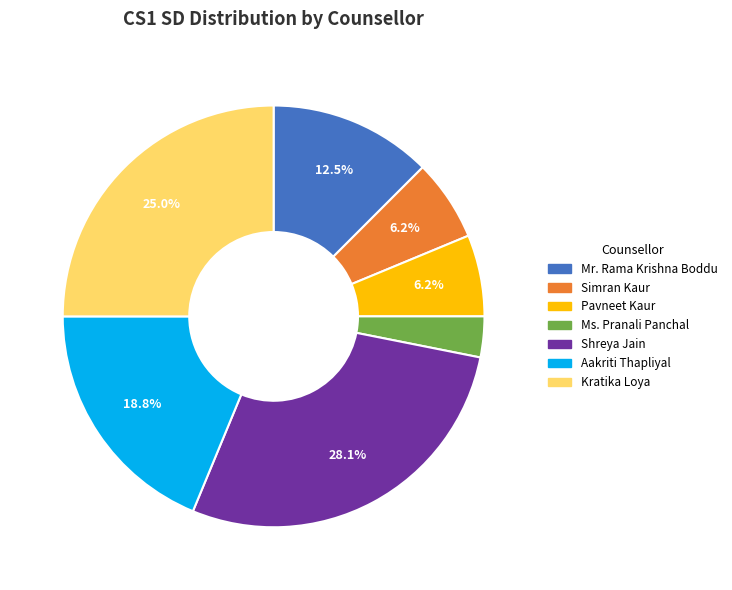

To the nearest percent, what portion does Shreya Jain represent?

28%